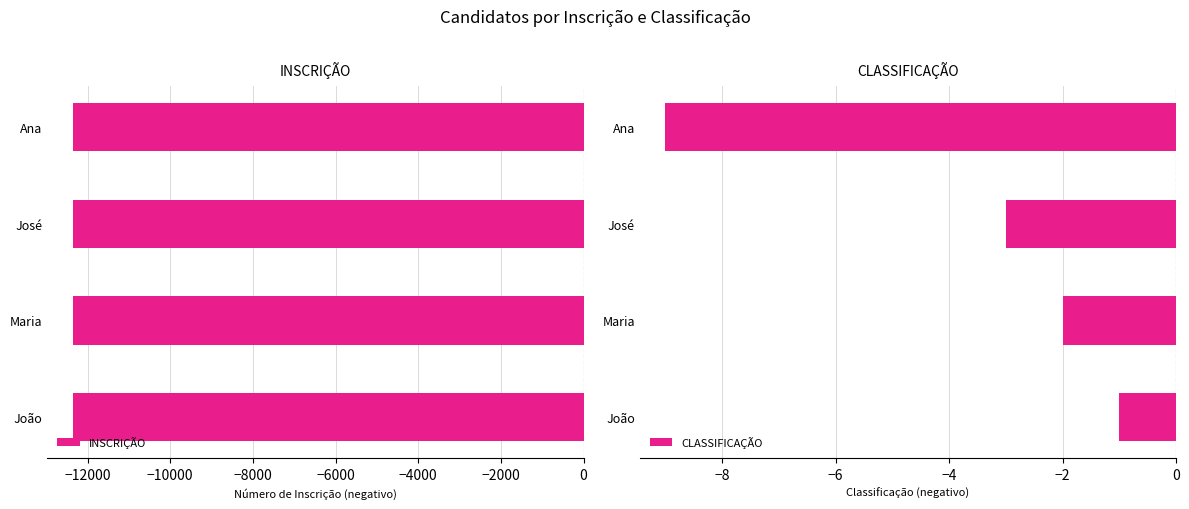

What is the difference between the maximum and minimum values in the CLASSIFICAÇÃO series?

8